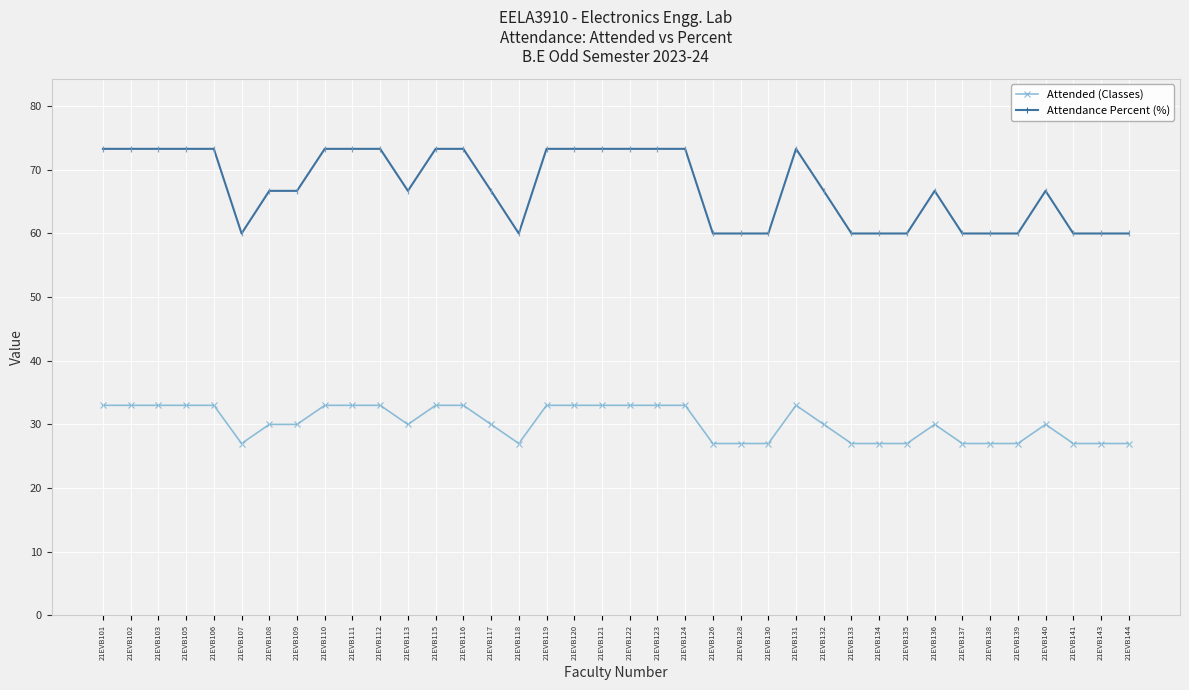

Does the chart have visible grid lines?

Yes